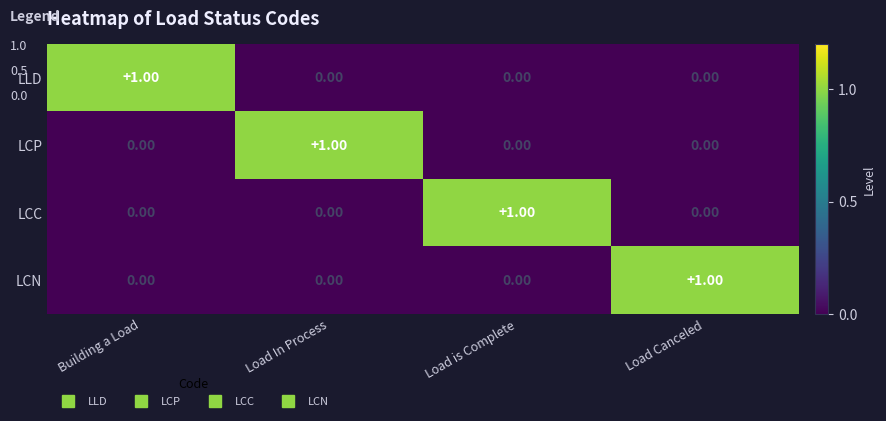

At how many categories does at least one series exceed 0?

4